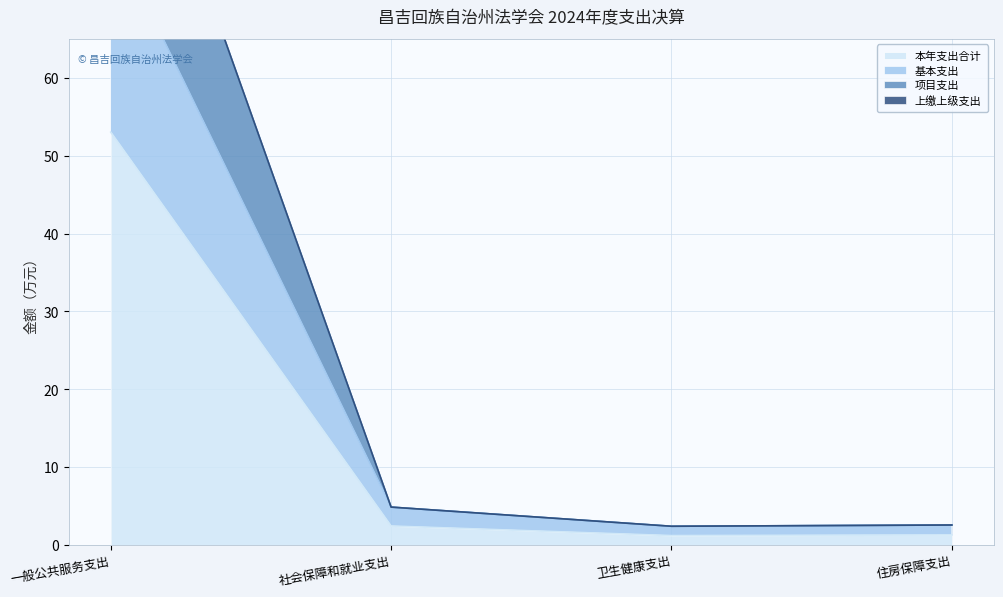

Reading left to right, what are all the values shown in this chart?

本年支出合计: 53.0	2.4	1.2	1.3
基本支出: 78.8	4.9	2.4	2.6
项目支出: 106.0	4.9	2.4	2.6